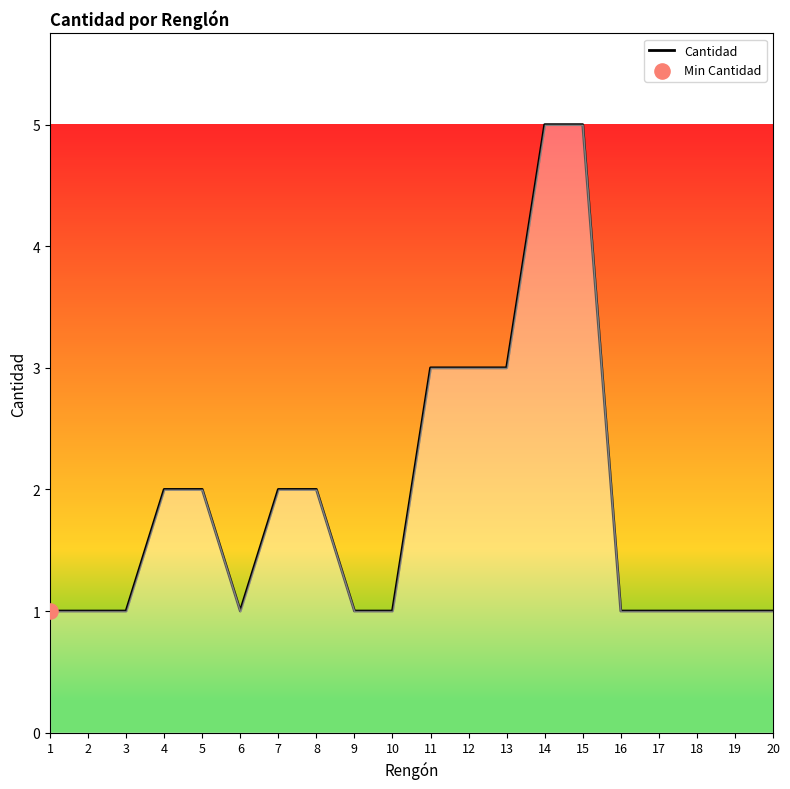

What is the change in value from 7 to 13?

+1